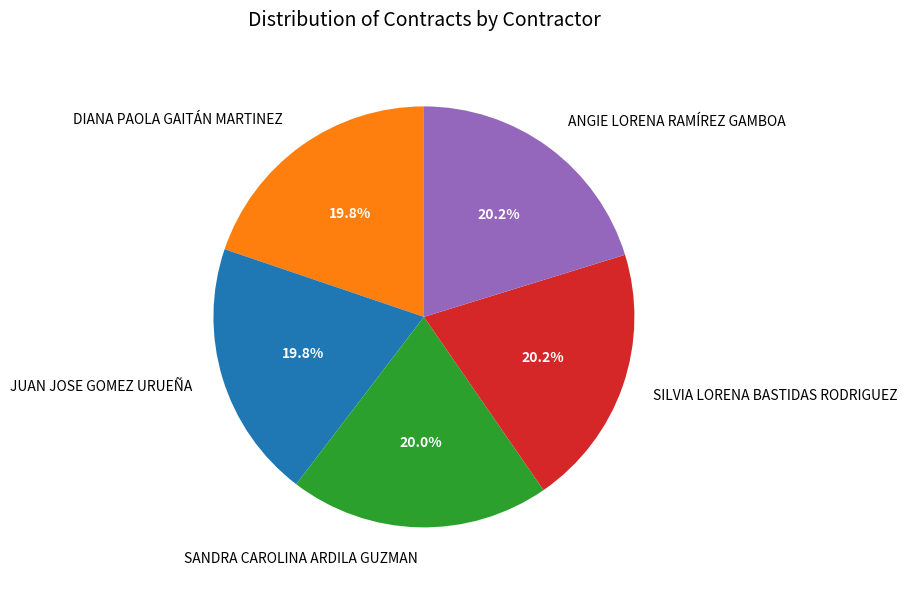

Is the sum of ANGIE LORENA RAMÍREZ GAMBOA and SANDRA CAROLINA ARDILA GUZMAN greater than half?

No